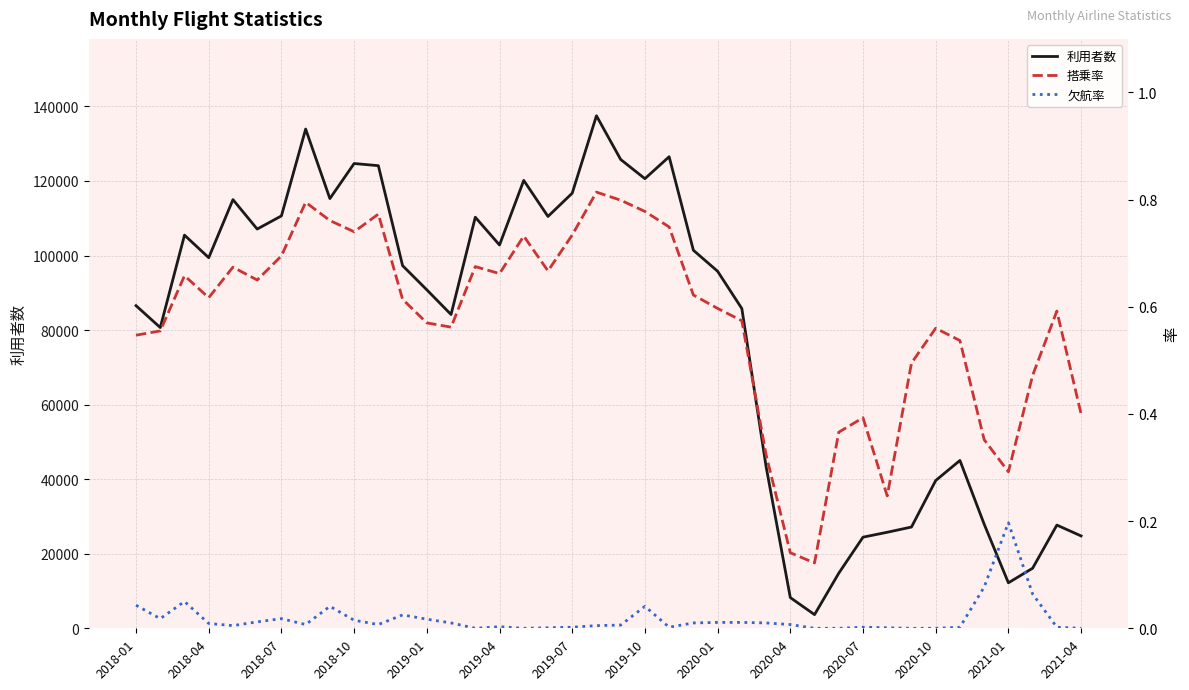

What is the minimum value for 利用者数?

3668